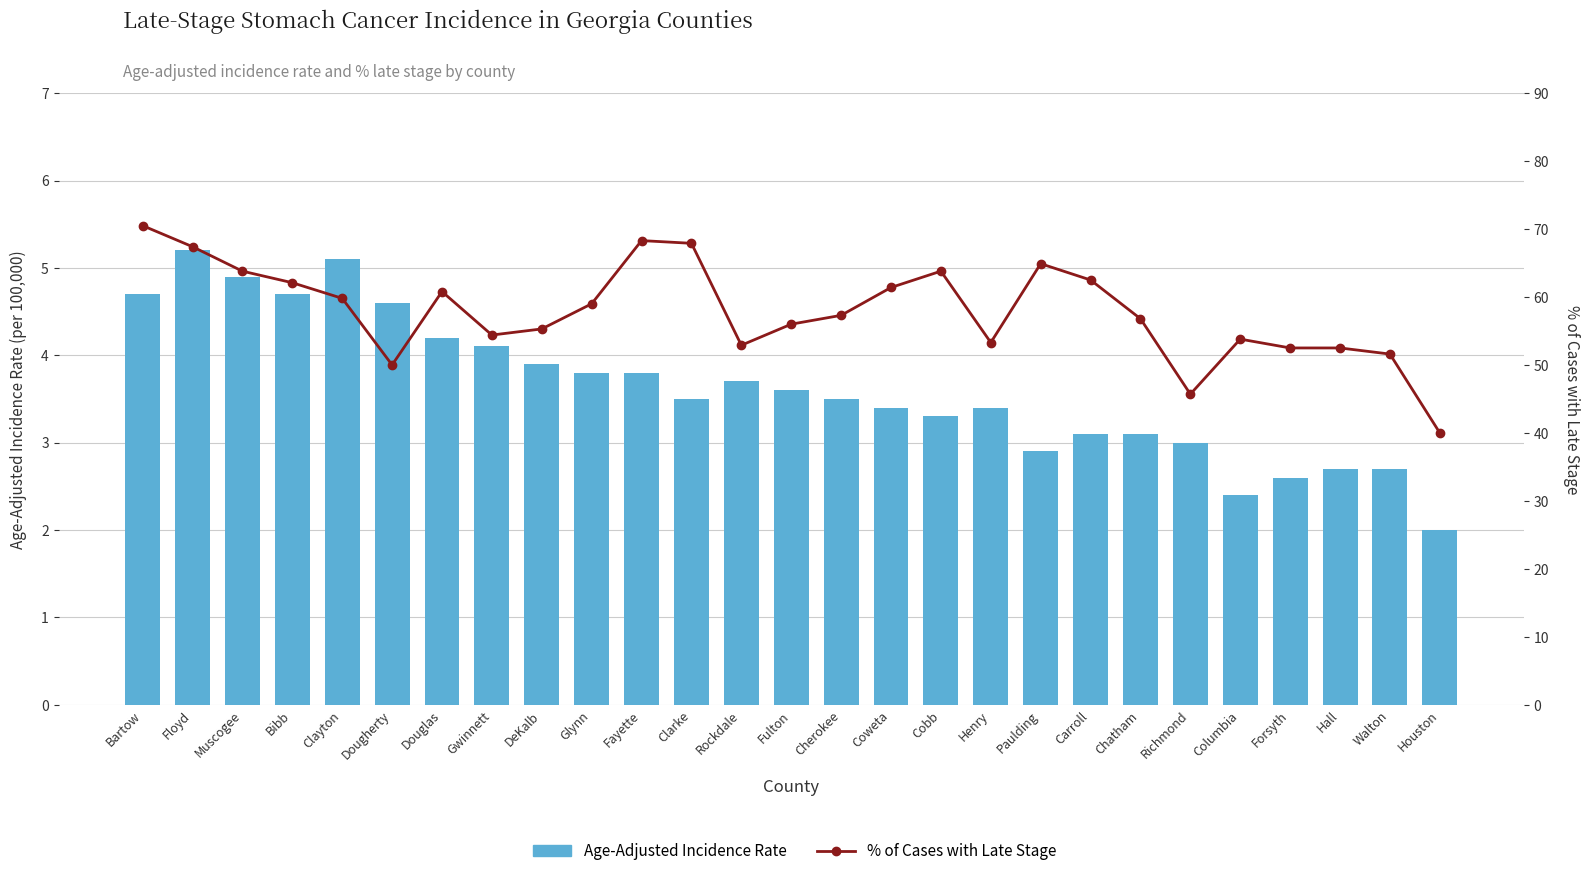

What is the difference between the % of Cases with Late Stage values at Paulding and Cherokee?

7.6